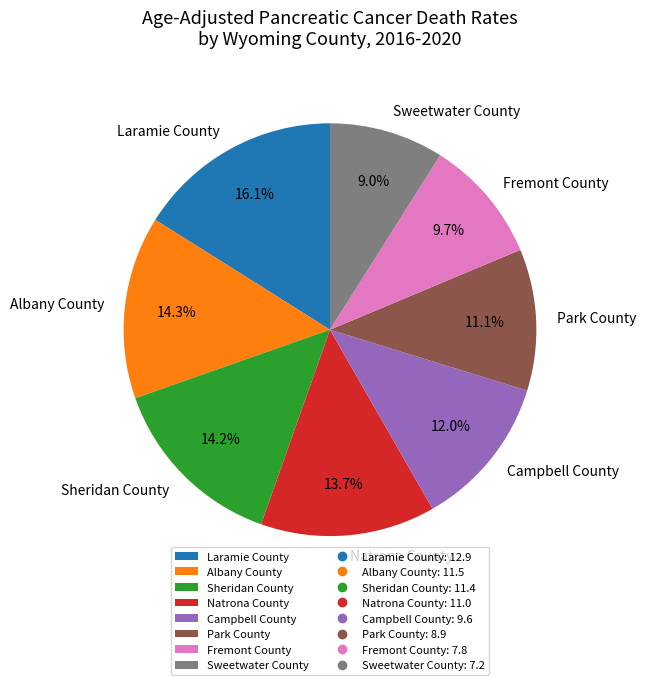

How many slices are in this pie chart?

8